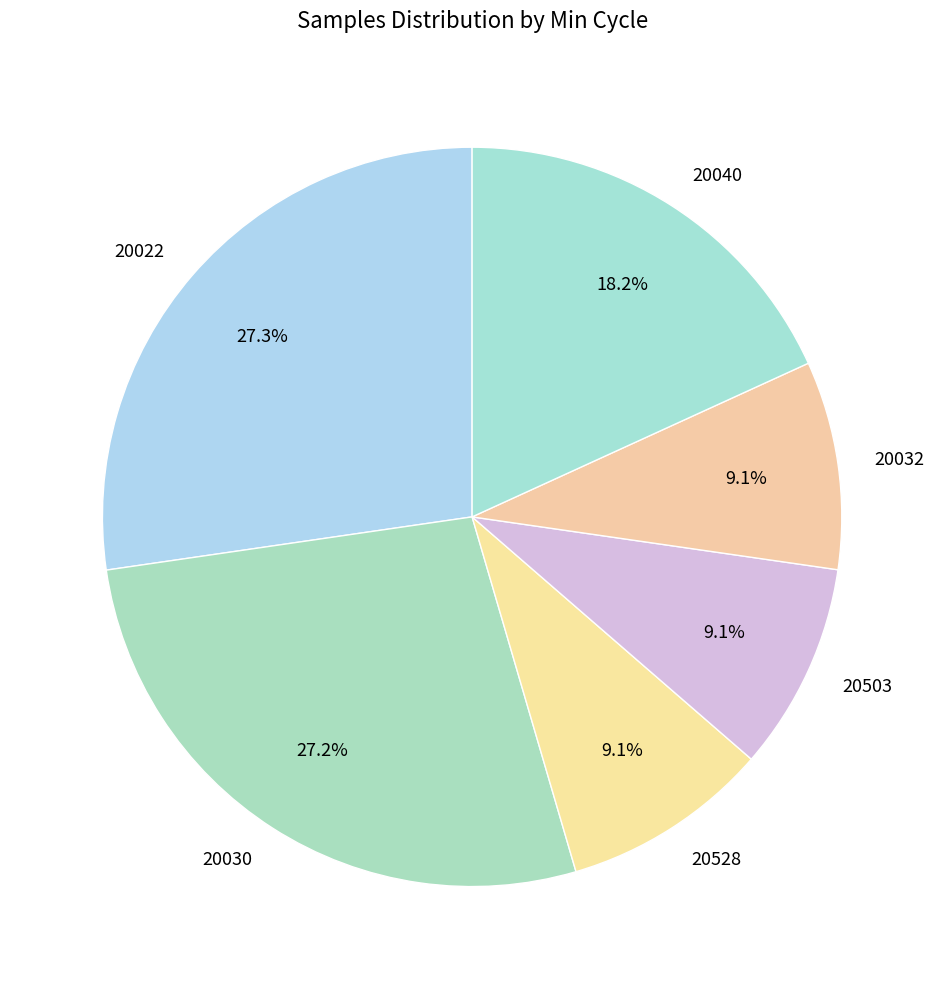

Does 20528 represent more than half of the total?

No